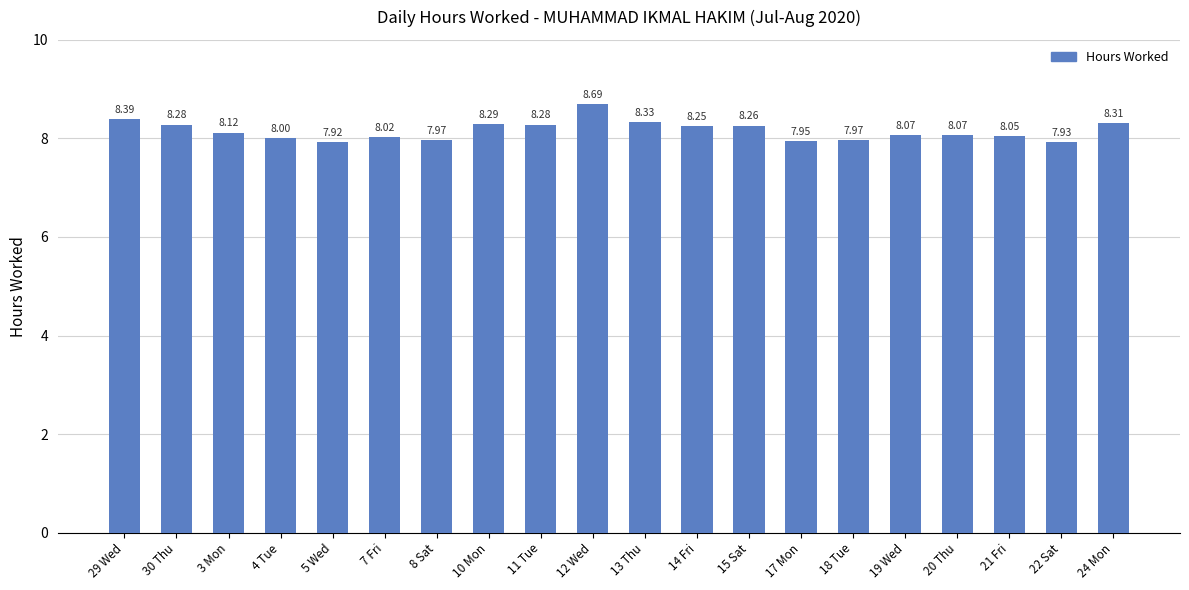

Which label corresponds to the smallest value in the chart?

5 Wed